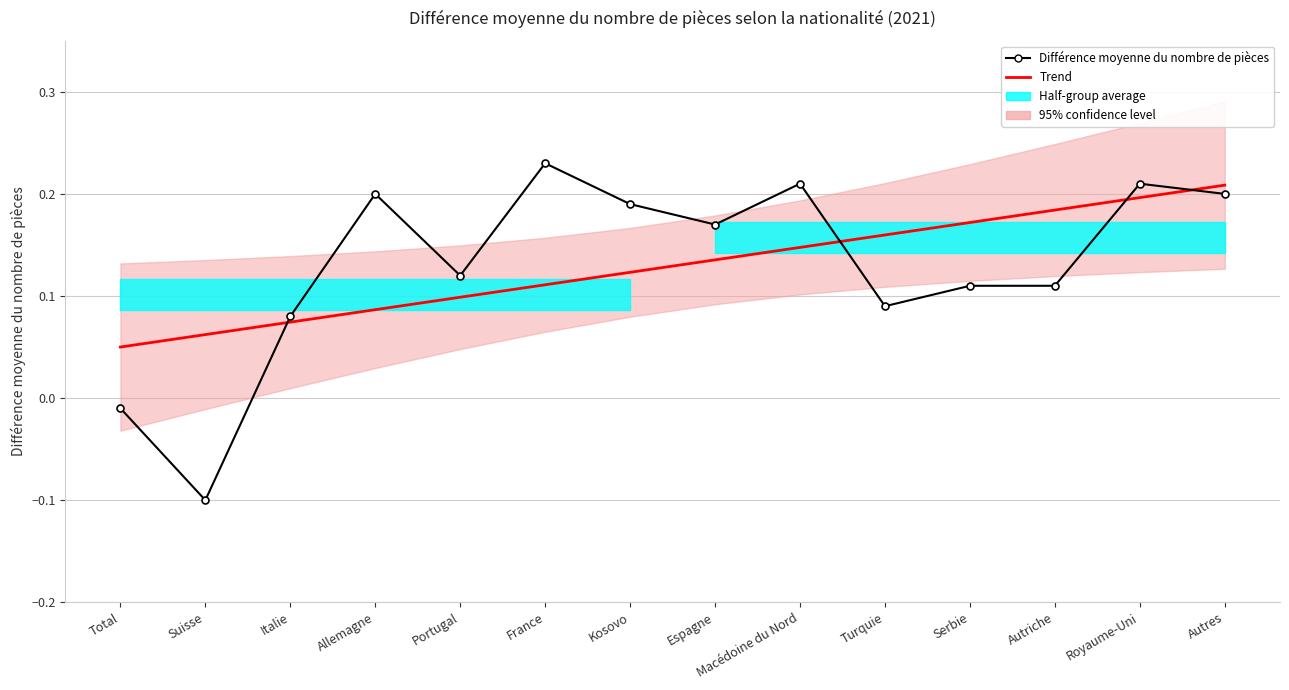

What is the difference between the highest and lowest values at France?

0.1